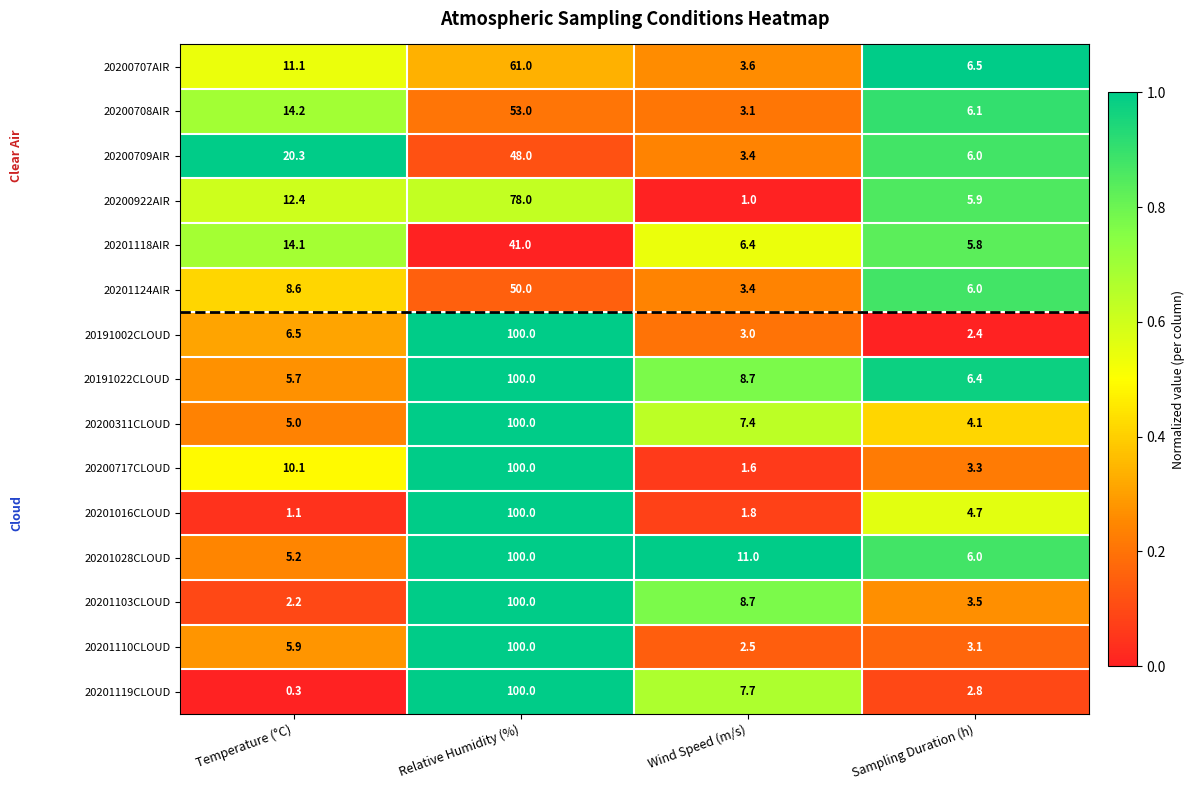

The value of 20201118AIR at Relative Humidity (%) is 41.0. True or false?

True